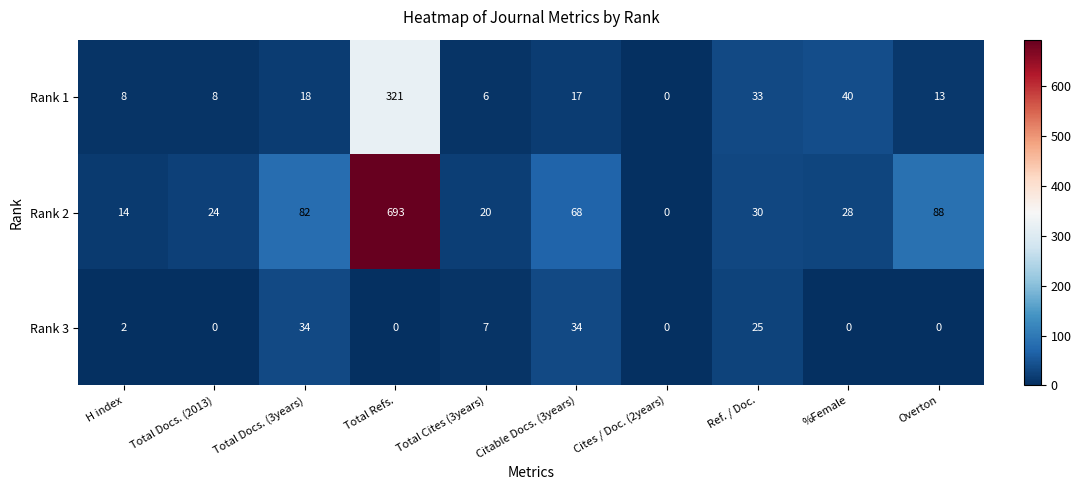

What is the spread (max minus min) of values at H index?

12